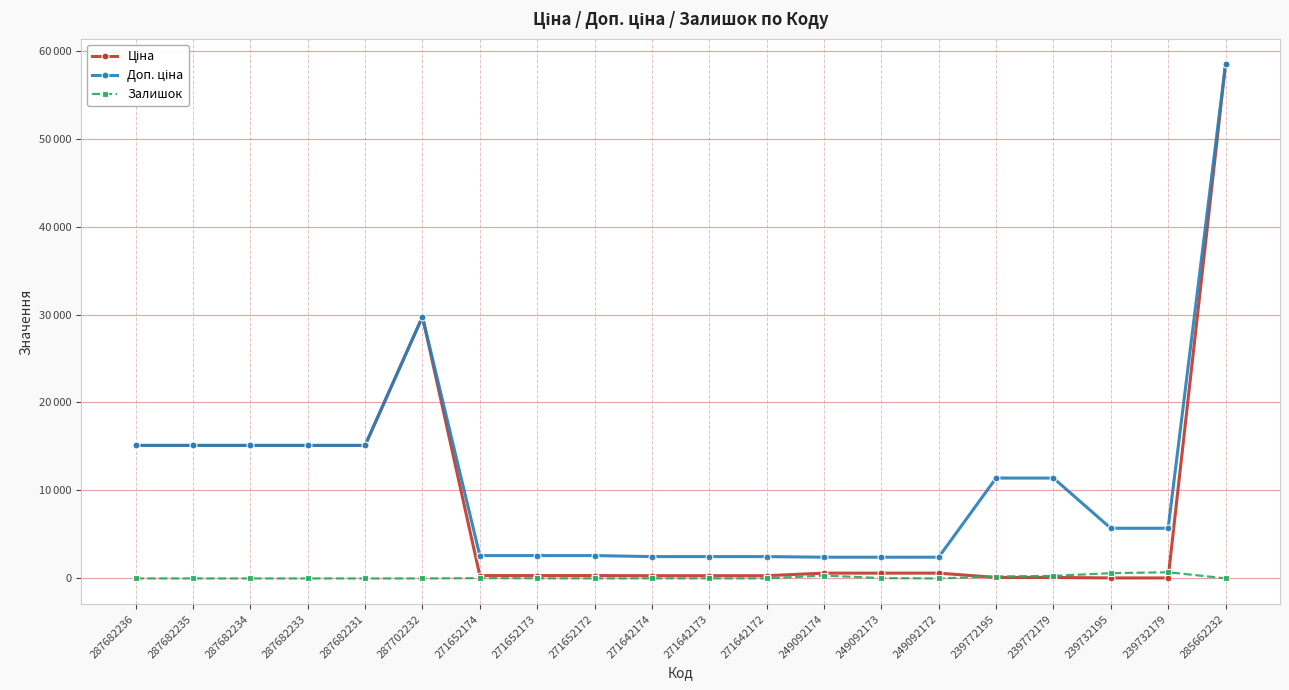

What is the difference between the maximum and second lowest values in the Ціна series?

58369.5